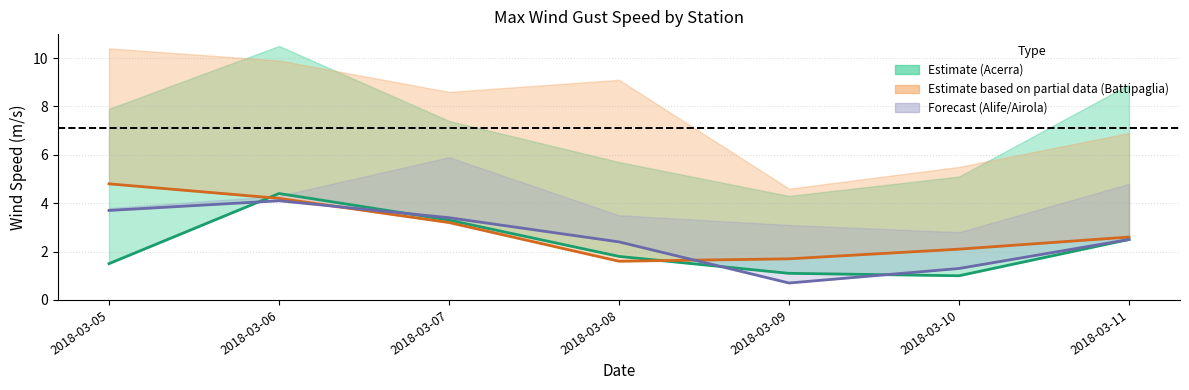

What is the sum of the Acerra MED values at 2018-03-06 and 2018-03-10?

5.4